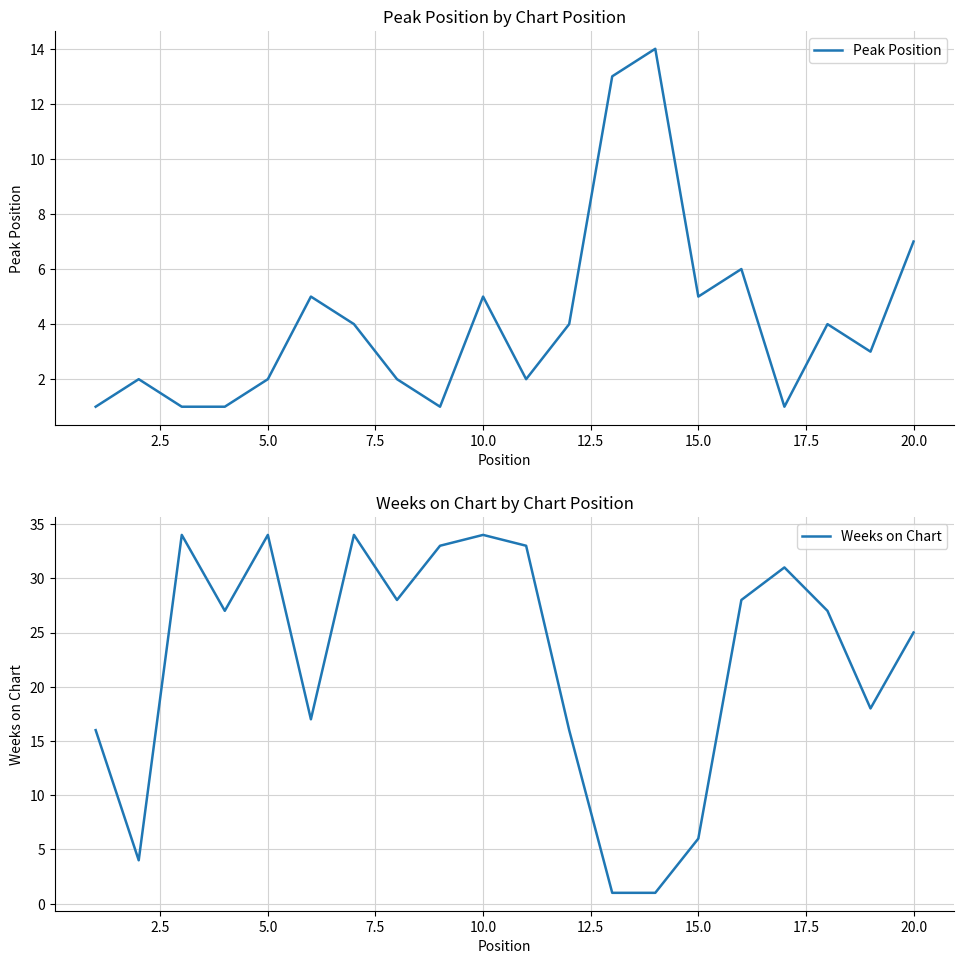

How many interior local valleys does the Weeks on Chart series have?

5